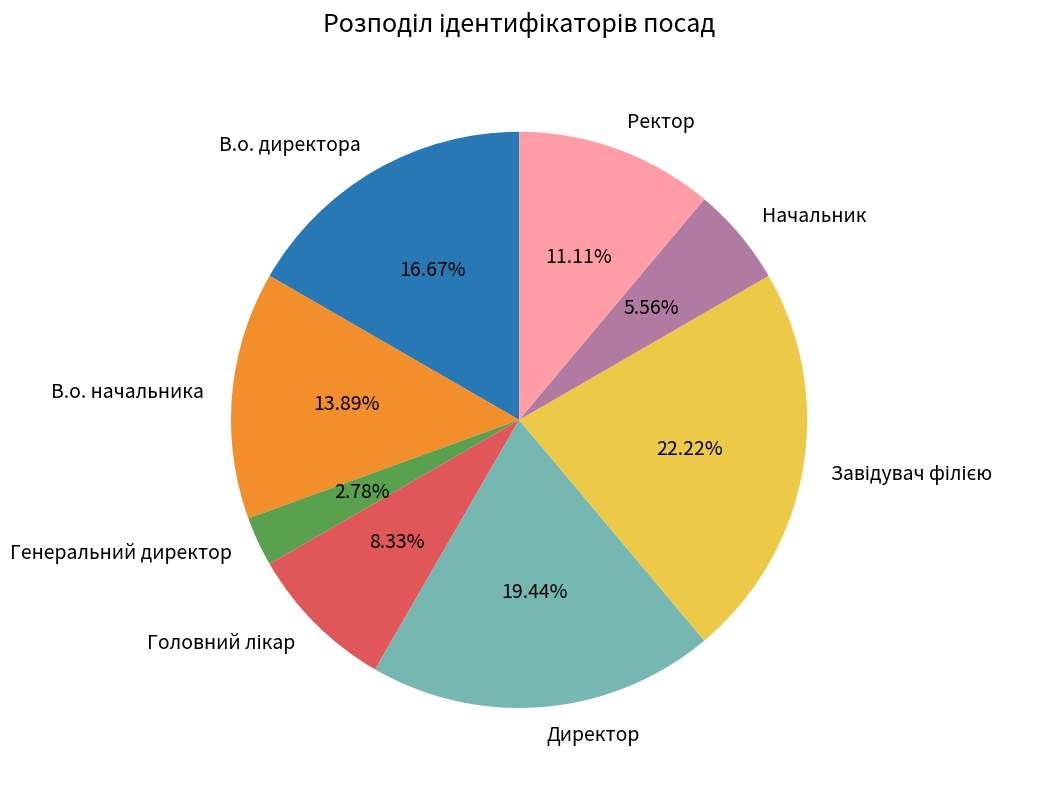

Combined, do Начальник and Генеральний директор account for over 50%?

No